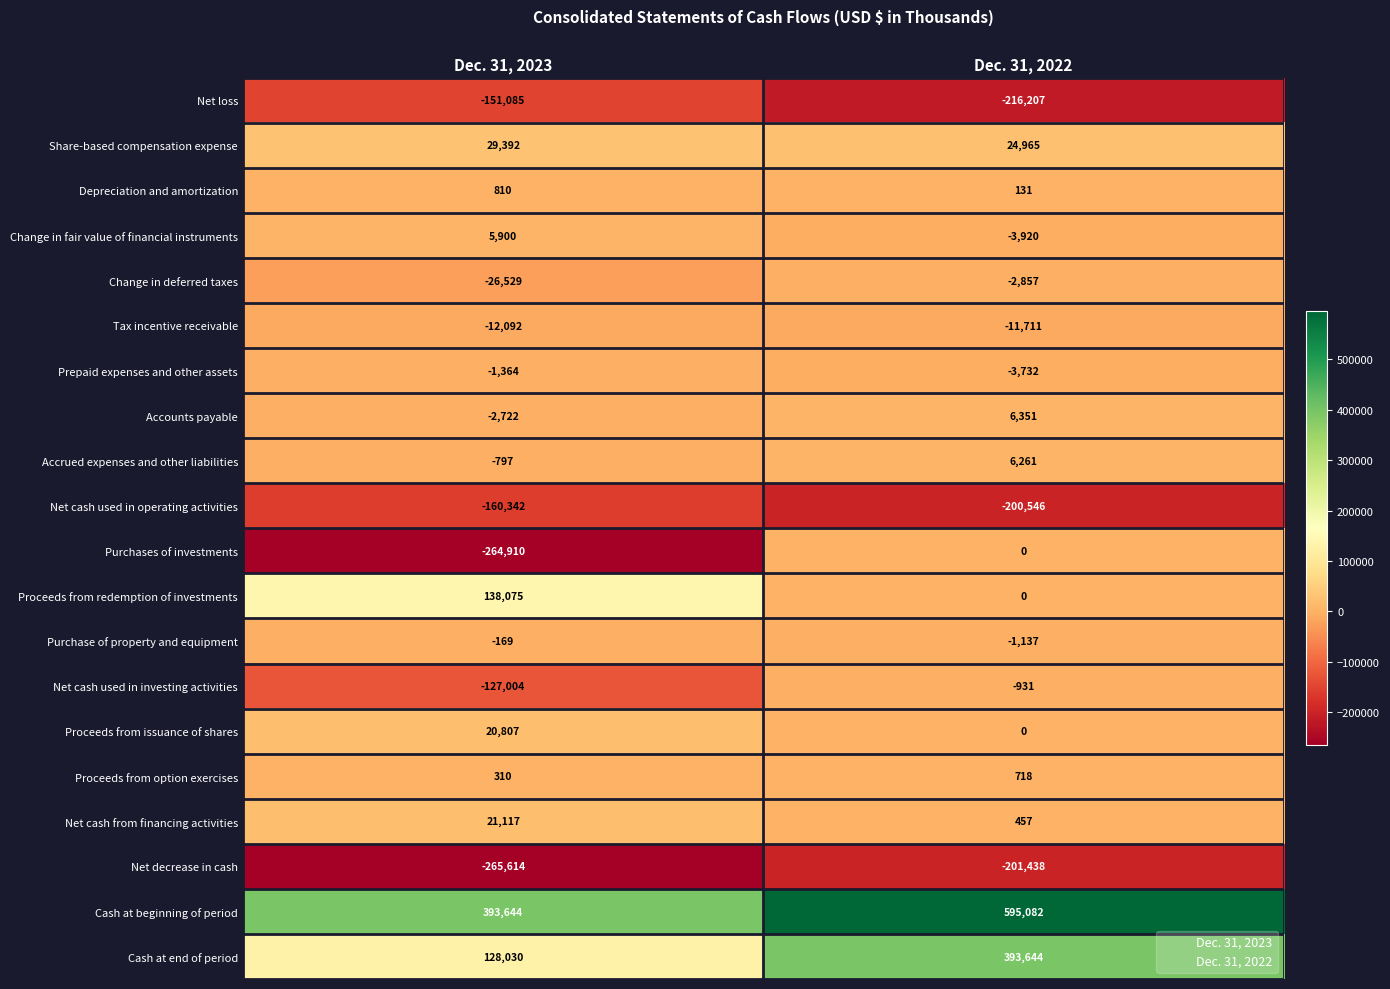

Between Dec. 31, 2023 and Dec. 31, 2022, which series saw the biggest shift?

Cash at end of period